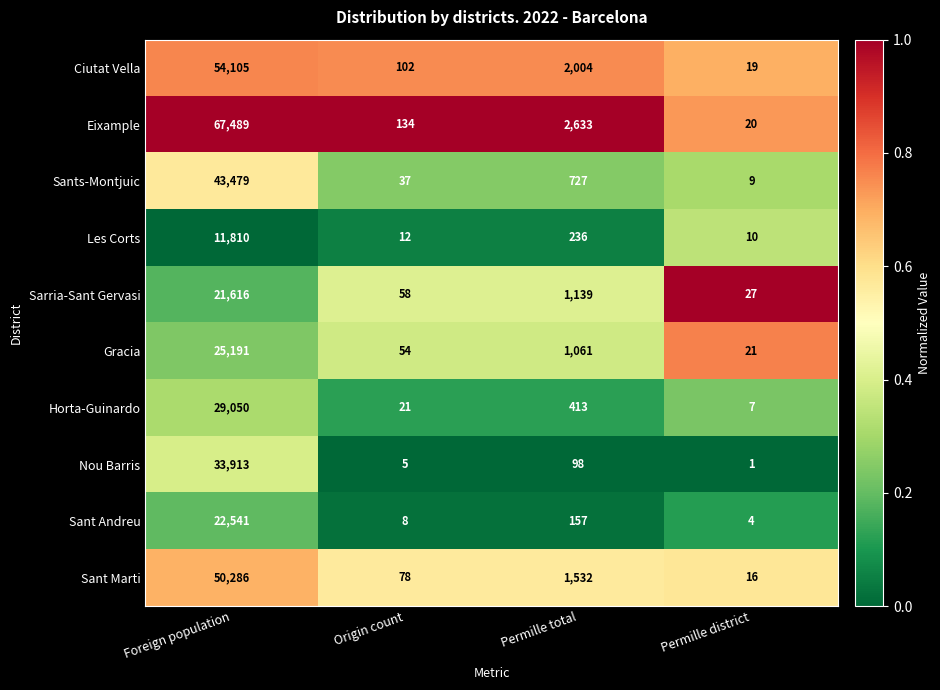

What is the total value across all series at Permille total?

10000